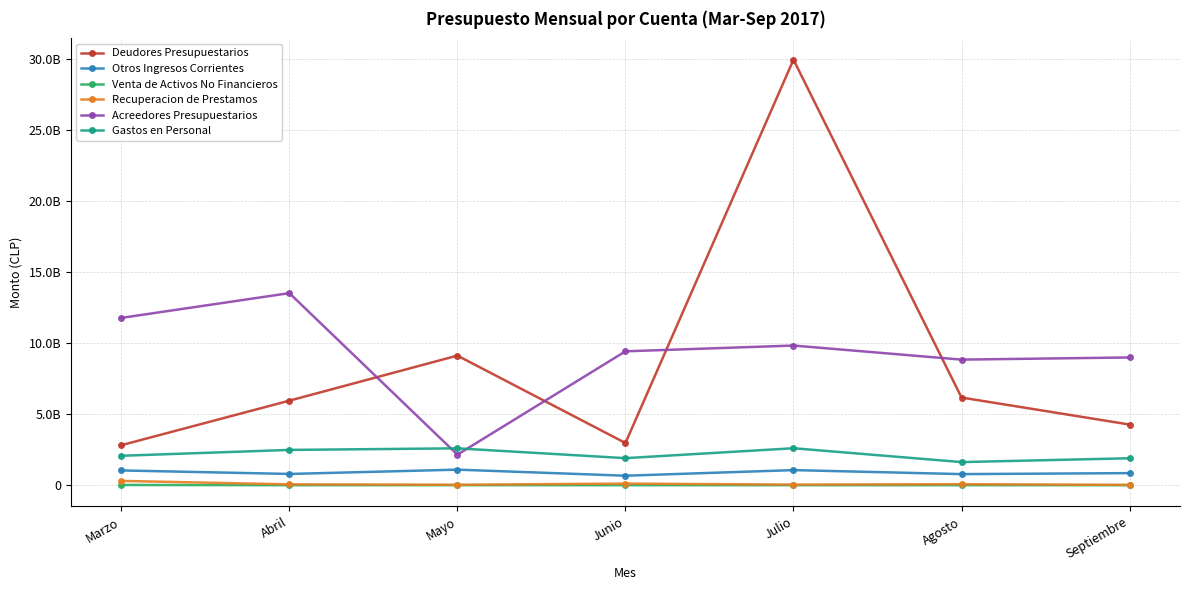

What is the total value across all series at Septiembre?

16014561000